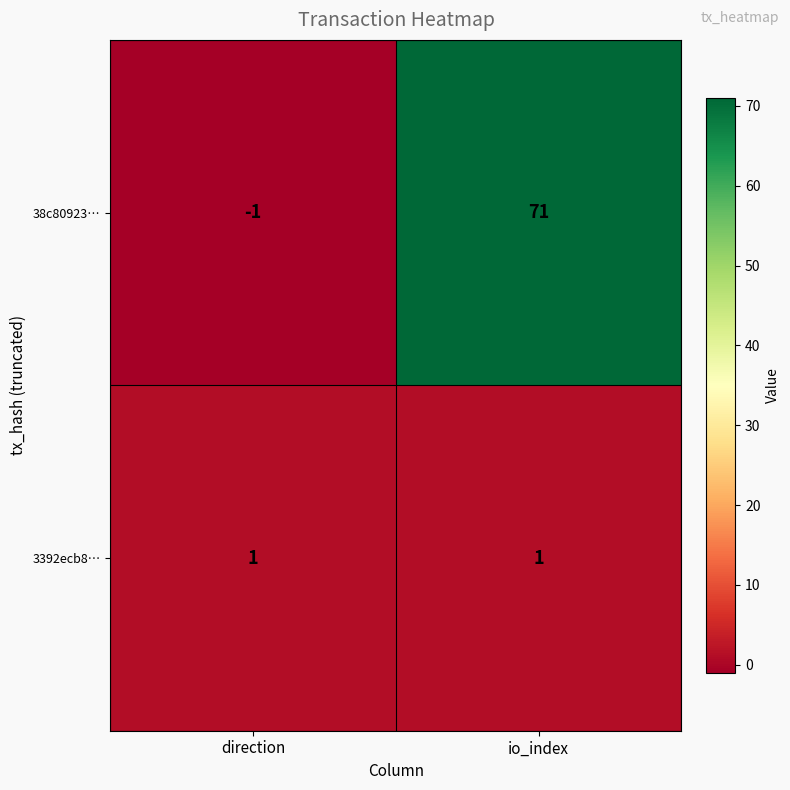

Which series has the largest range (max minus min)?

38c80923…